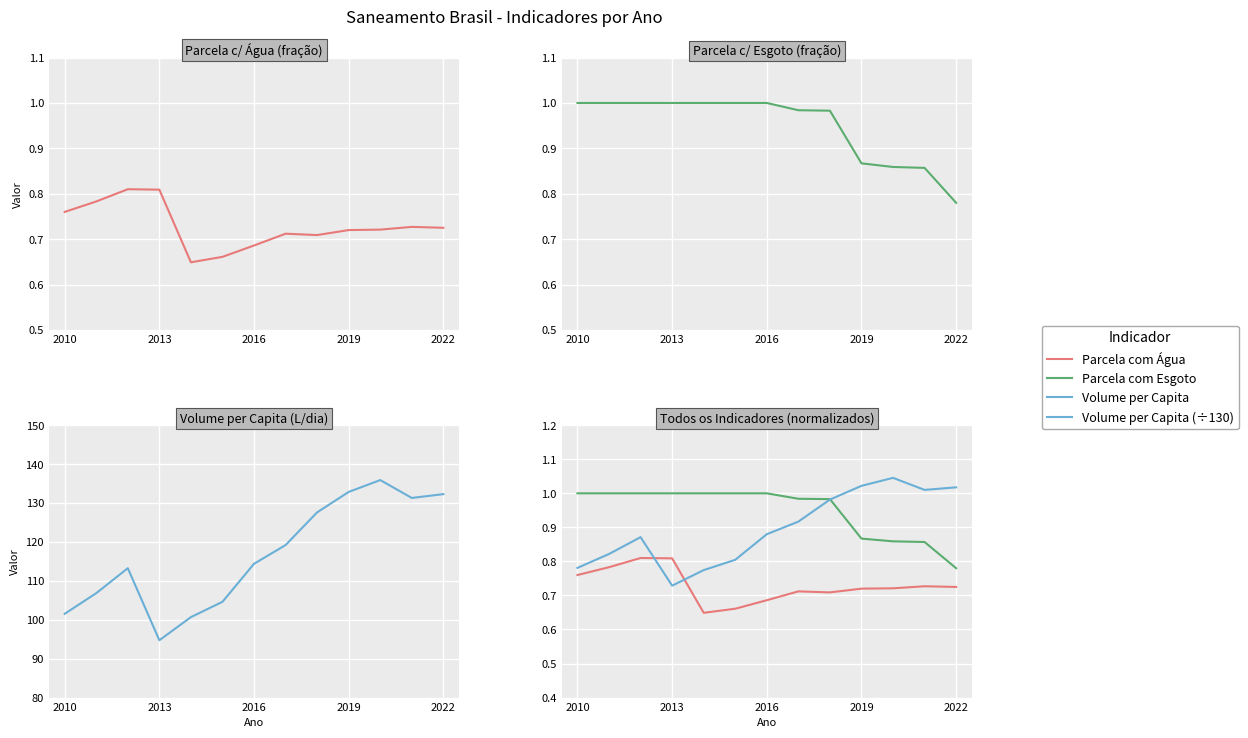

Is this an area chart (filled region under the line)?

No